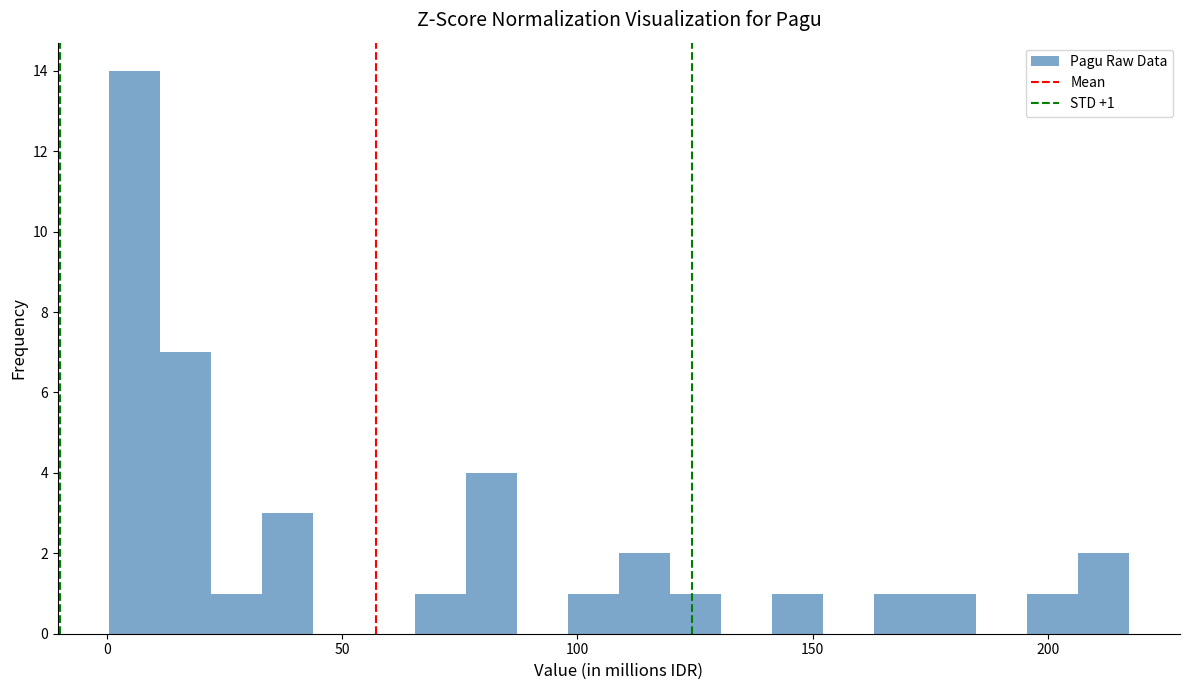

Read against the x-axis, roughly where is the centre of the tallest bar?

5